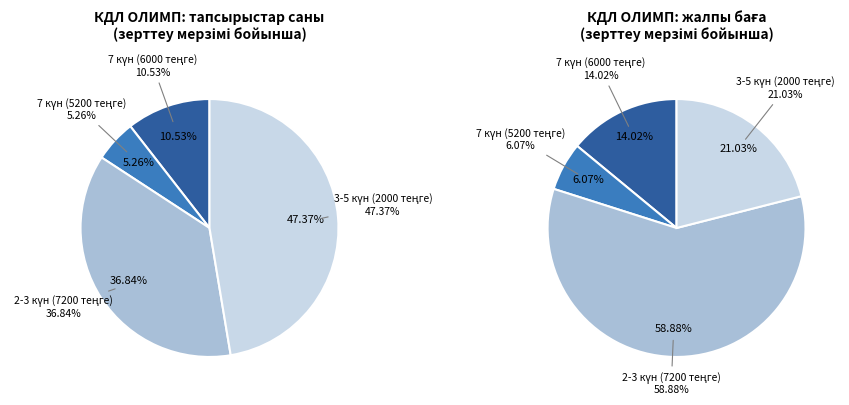

Is it true that 7 күн (6000 теңге) is 11% of the pie?

True